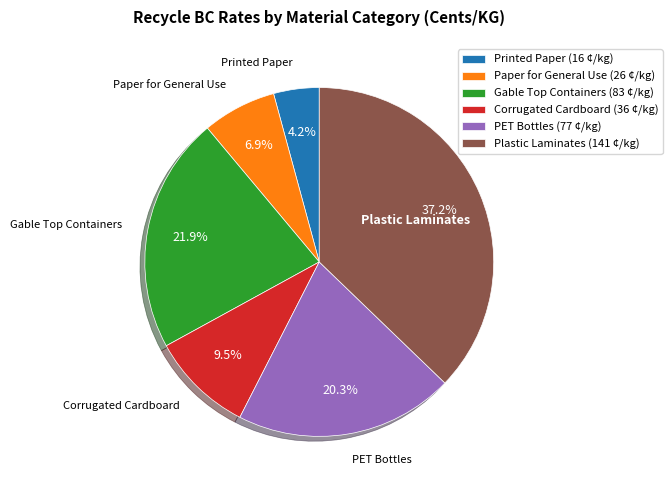

Rank the categories by value from highest to lowest.

Plastic Laminates, Gable Top Containers, PET Bottles, Corrugated Cardboard, Paper for General Use, Printed Paper